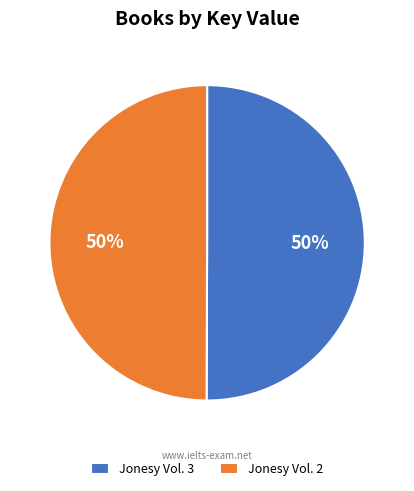

To the nearest percent, what is the combined percentage of Jonesy Vol. 2 and Jonesy Vol. 3?

100%